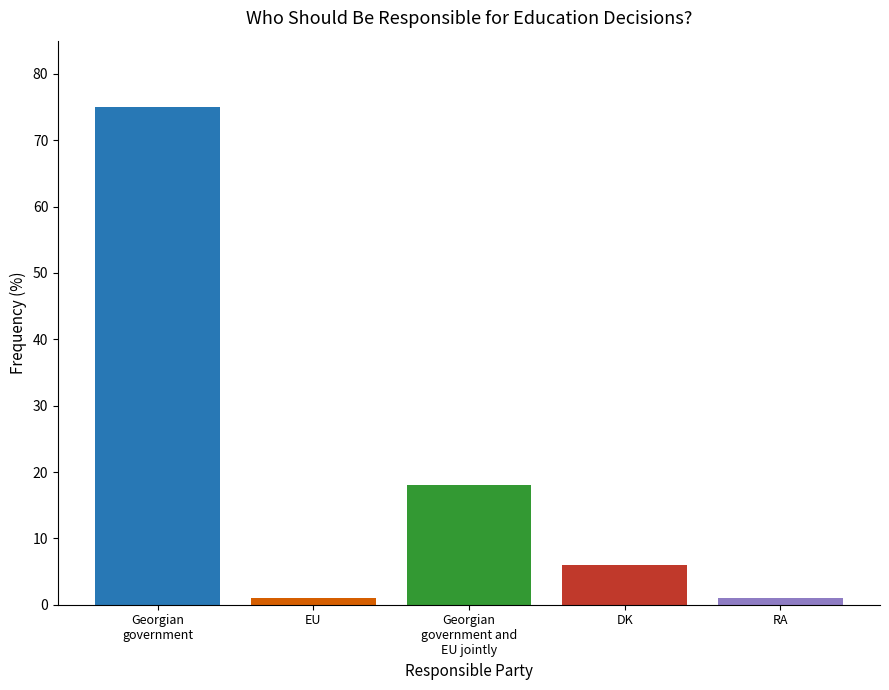

What is the greatest value displayed?

75